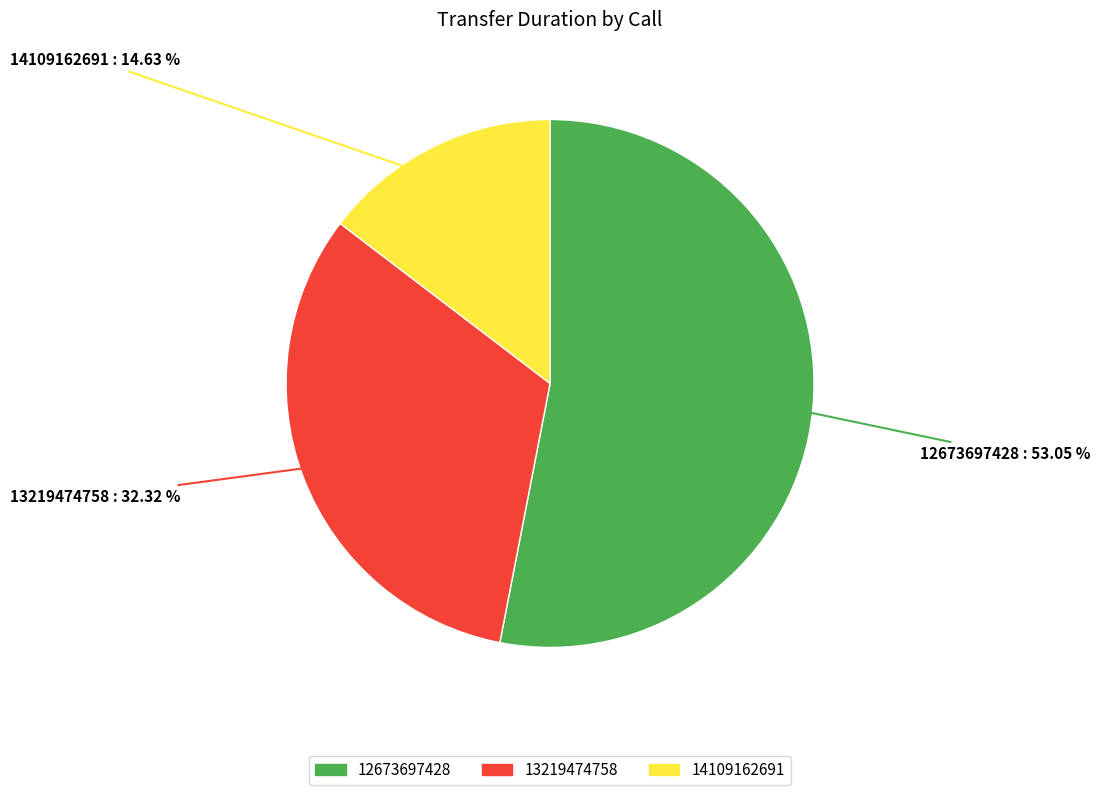

What percentage is the 14109162691 slice, to the nearest percent?

15%